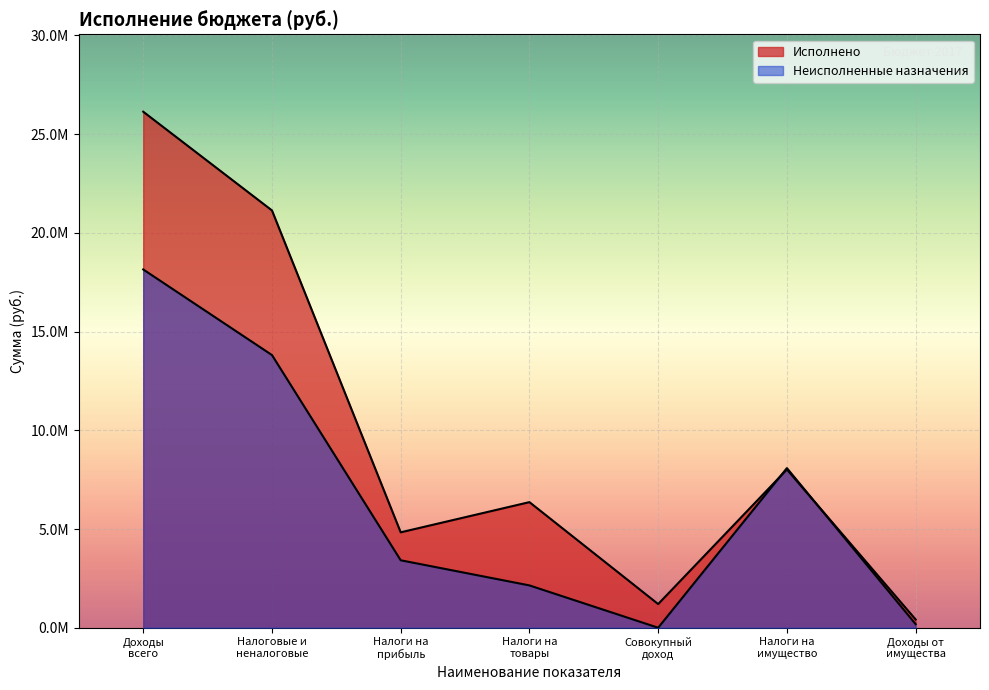

The Исполнено series shows 4196840.8 at Налоги на товары. True or false?

False